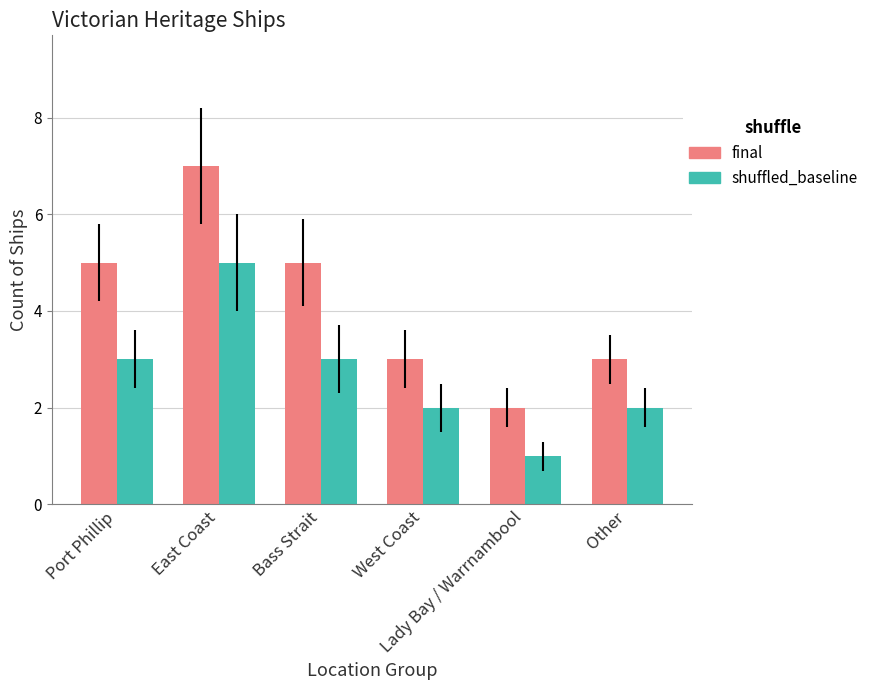

At West Coast, list the series in order from largest to smallest.

final, shuffled_baseline